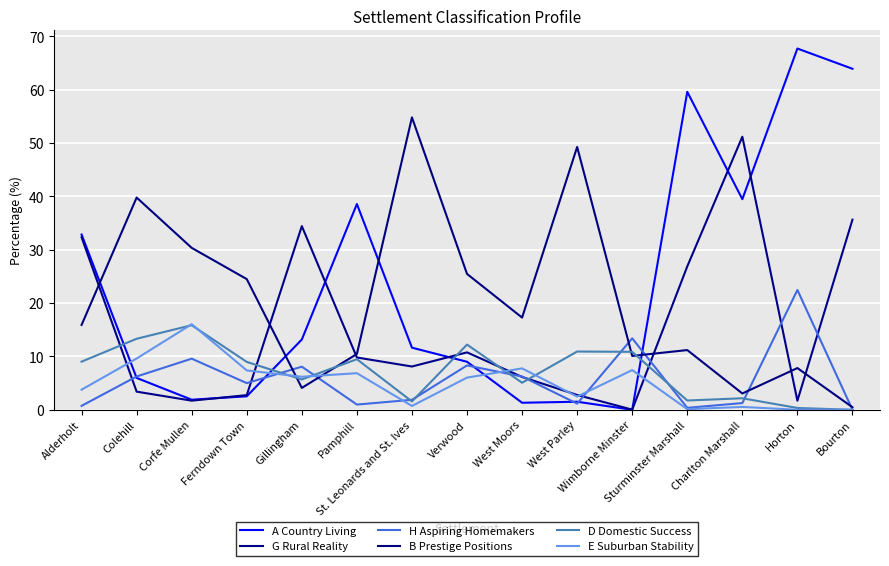

Is this an area chart (filled region under the line)?

No